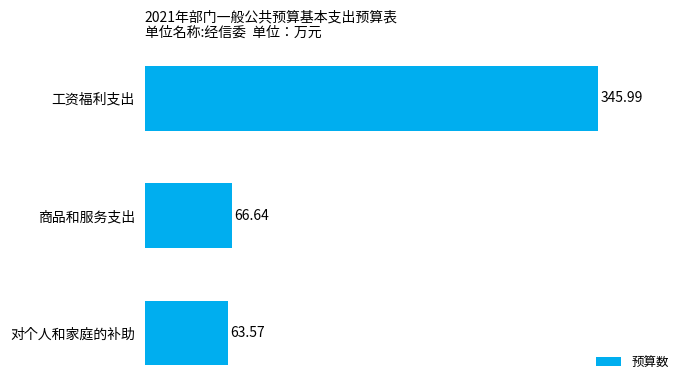

What is the ratio of the value at 工资福利支出 to the value at 对个人和家庭的补助?

5.4